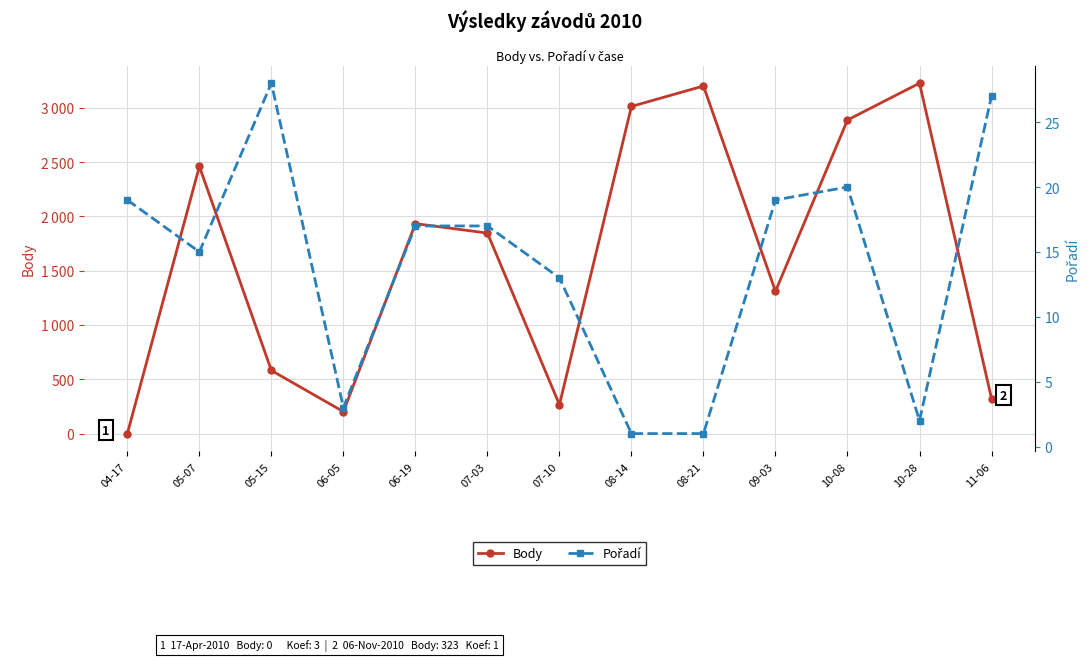

The Body series shows 0 at 04-17. True or false?

True